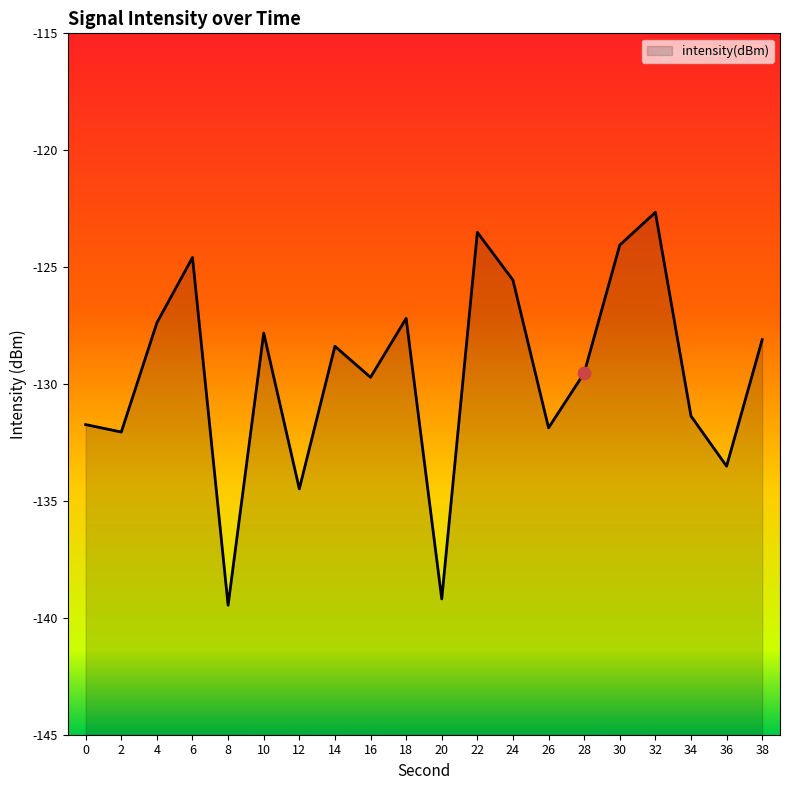

Which has a higher value, 28 or 26?

28